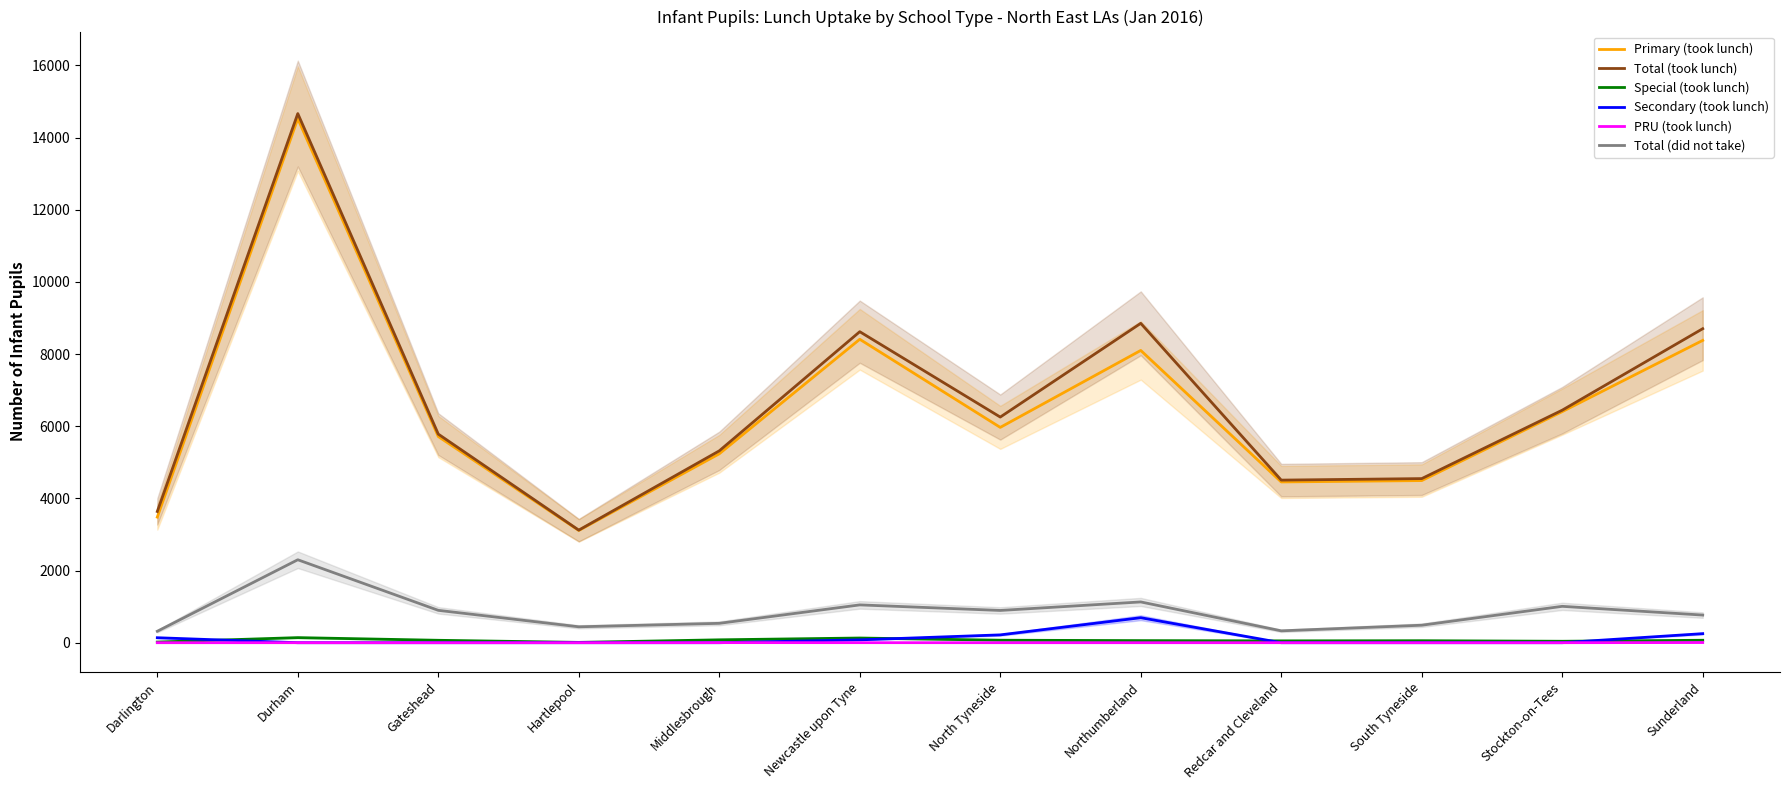

Reading left to right, what are all the values shown in this chart?

Primary (took lunch): Darlington=3481	Durham=14523	Gateshead=5714	Hartlepool=3111	Middlesbrough=5235	Newcastle upon Tyne=8409	North Tyneside=5967	Northumberland=8100	Redcar and Cleveland=4455	South Tyneside=4493	Stockton-on-Tees=6404	Sunderland=8378
Total (took lunch): Darlington=3637	Durham=14664	Gateshead=5781	Hartlepool=3120	Middlesbrough=5317	Newcastle upon Tyne=8619	North Tyneside=6253	Northumberland=8851	Redcar and Cleveland=4506	South Tyneside=4548	Stockton-on-Tees=6444	Sunderland=8702
Special (took lunch): Darlington=18	Durham=141	Gateshead=67	Hartlepool=9	Middlesbrough=80	Newcastle upon Tyne=130	North Tyneside=69	Northumberland=58	Redcar and Cleveland=51	South Tyneside=55	Stockton-on-Tees=40	Sunderland=68
Secondary (took lunch): Darlington=138	Durham=0	Gateshead=0	Hartlepool=0	Middlesbrough=0	Newcastle upon Tyne=79	North Tyneside=217	Northumberland=693	Redcar and Cleveland=0	South Tyneside=0	Stockton-on-Tees=0	Sunderland=251
PRU (took lunch): Darlington=0	Durham=0	Gateshead=0	Hartlepool=0	Middlesbrough=2	Newcastle upon Tyne=1	North Tyneside=0	Northumberland=0	Redcar and Cleveland=0	South Tyneside=0	Stockton-on-Tees=0	Sunderland=5
Total (did not take): Darlington=317	Durham=2299	Gateshead=897	Hartlepool=441	Middlesbrough=537	Newcastle upon Tyne=1048	North Tyneside=894	Northumberland=1130	Redcar and Cleveland=329	South Tyneside=485	Stockton-on-Tees=1008	Sunderland=766